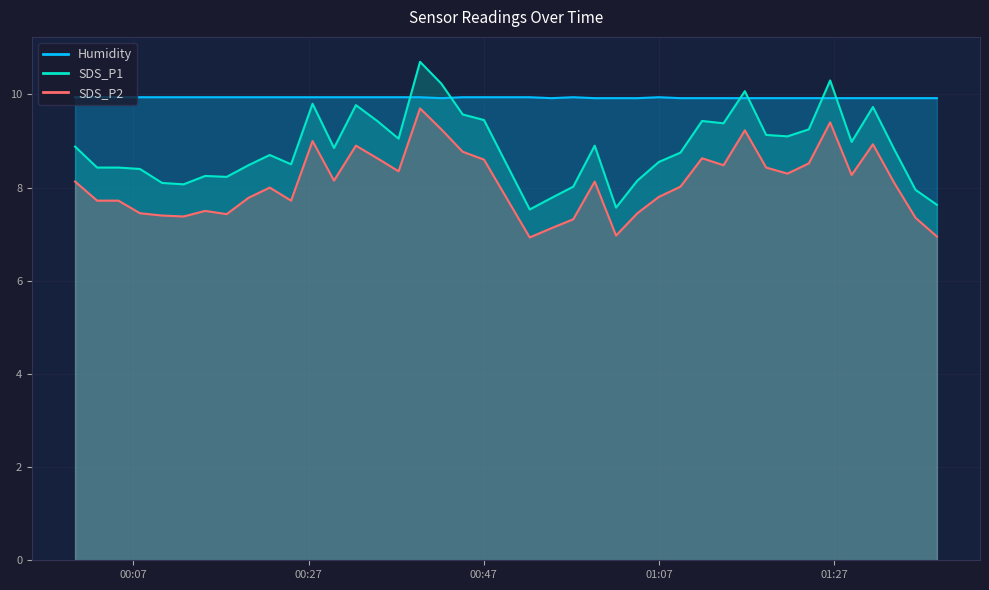

Which series has the widest spread of values?

SDS_P1